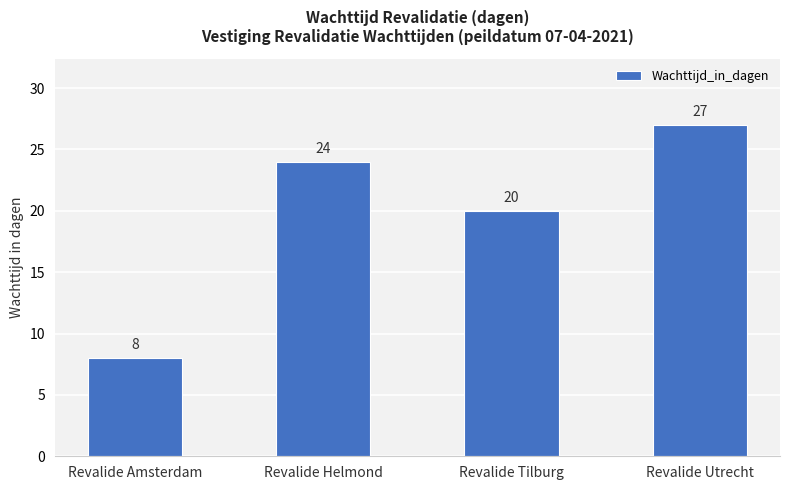

The chart shows a value of 24 at Revalide Helmond. True or false?

True